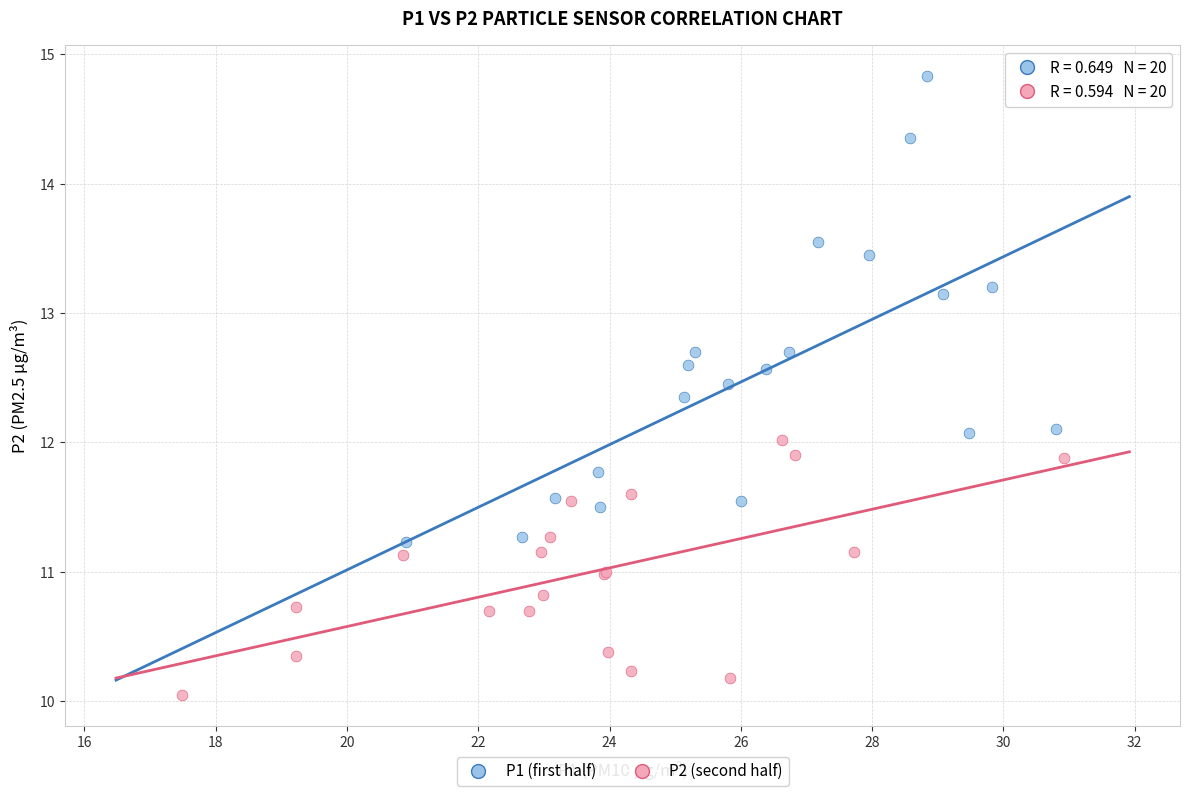

Which series reaches the maximum Y coordinate?

P1 (first half)